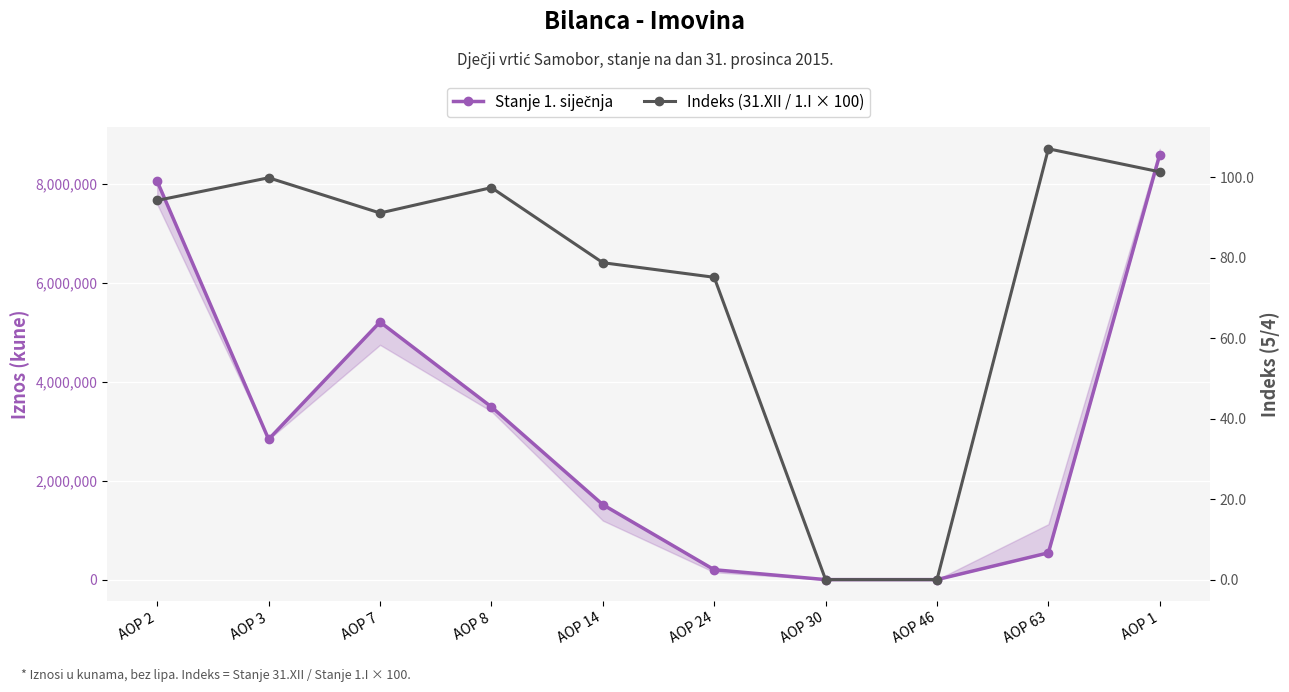

True or false: Indeks (31.XII / 1.I × 100) and Stanje 1. siječnja cross at least once.

False